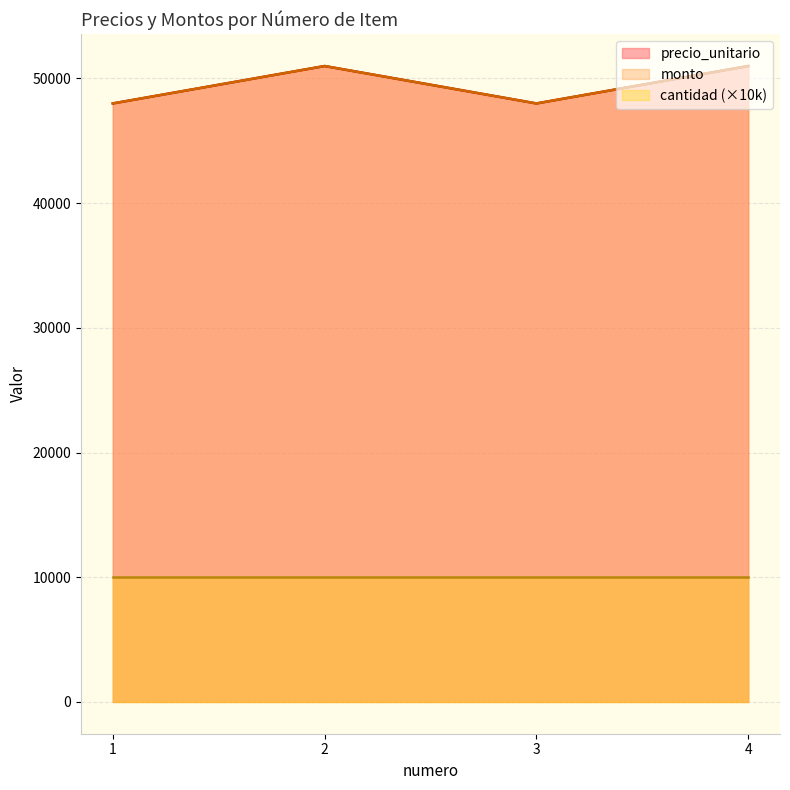

In precio_unitario, how many points are higher than both neighbors (excluding endpoints)?

1